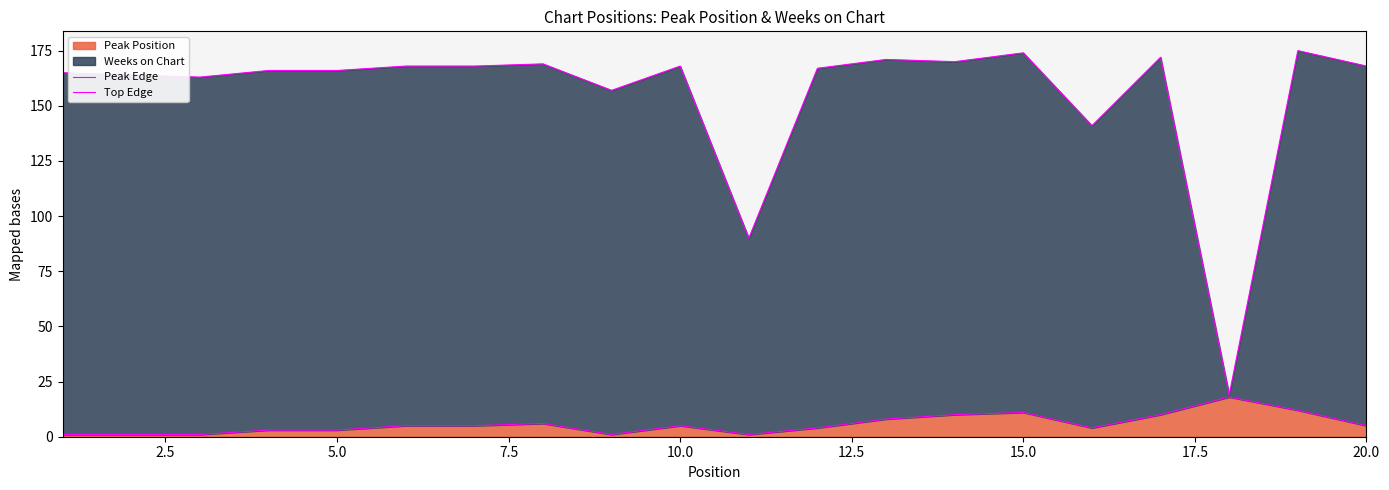

What is the highest value of the Peak Position series?

18